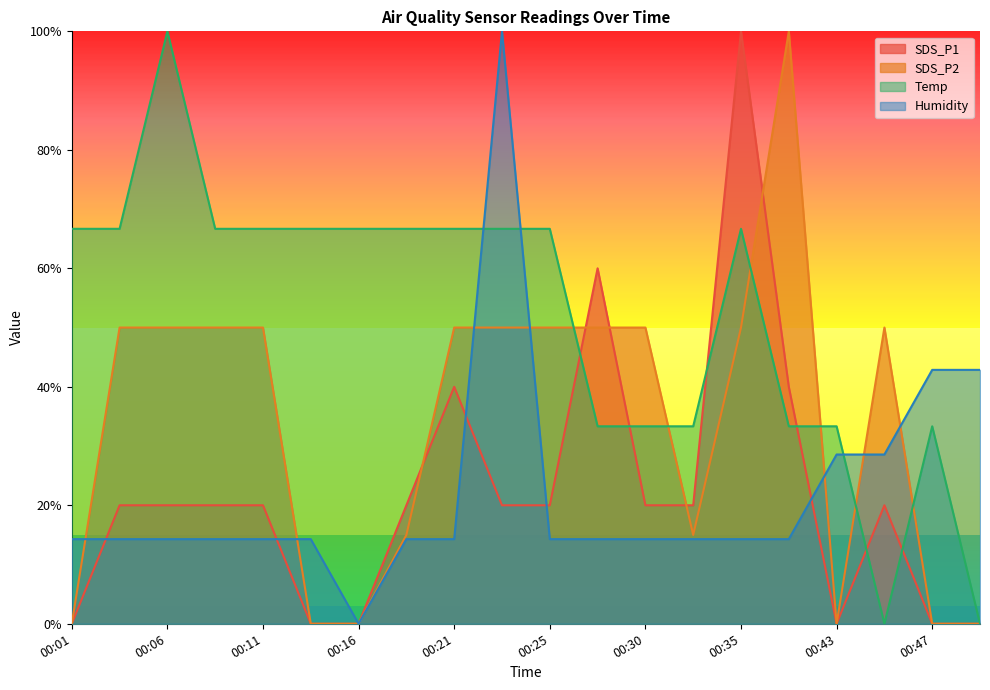

The value of Humidity at 00:06 is 0.1. True or false?

True